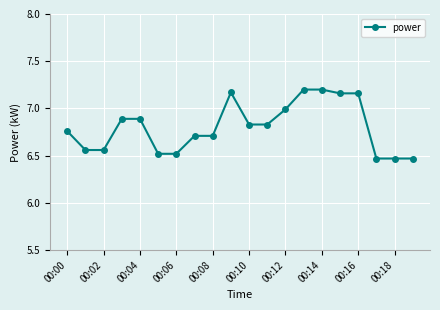

What is the value of the 5th point from the left?

6.9